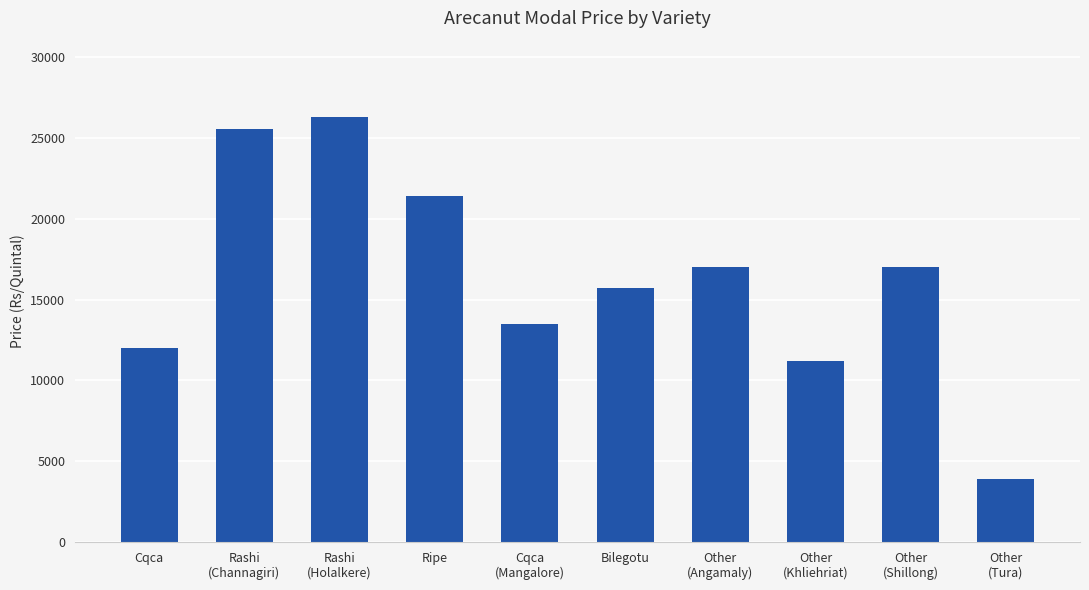

What is the value of the 5th bar from the left?

13500